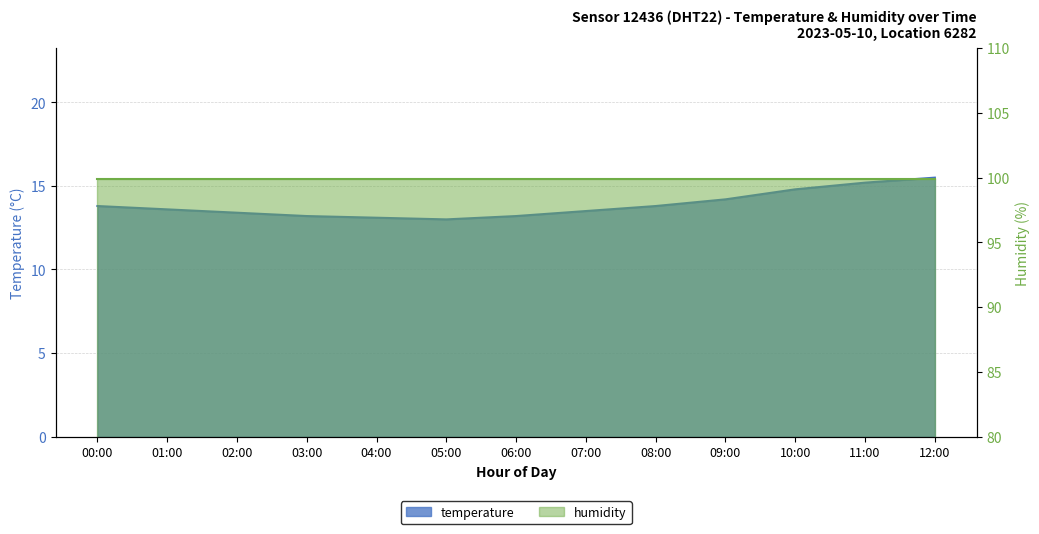

True or false: the data has more than 1 interior local peaks.

False